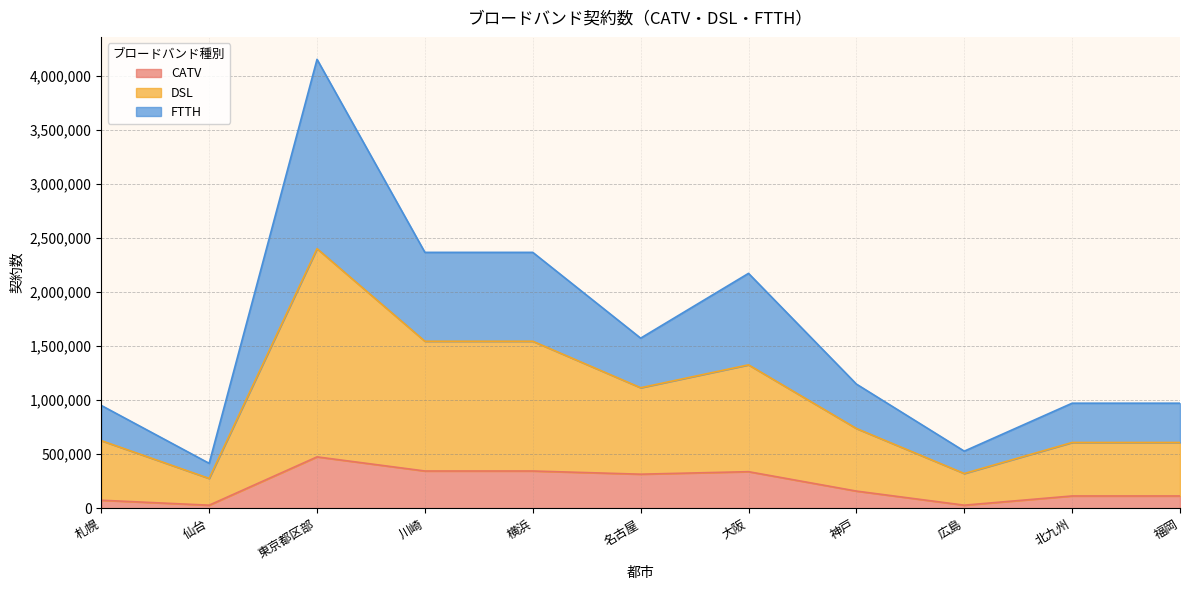

True or false: DSL and CATV intersect in this chart.

False